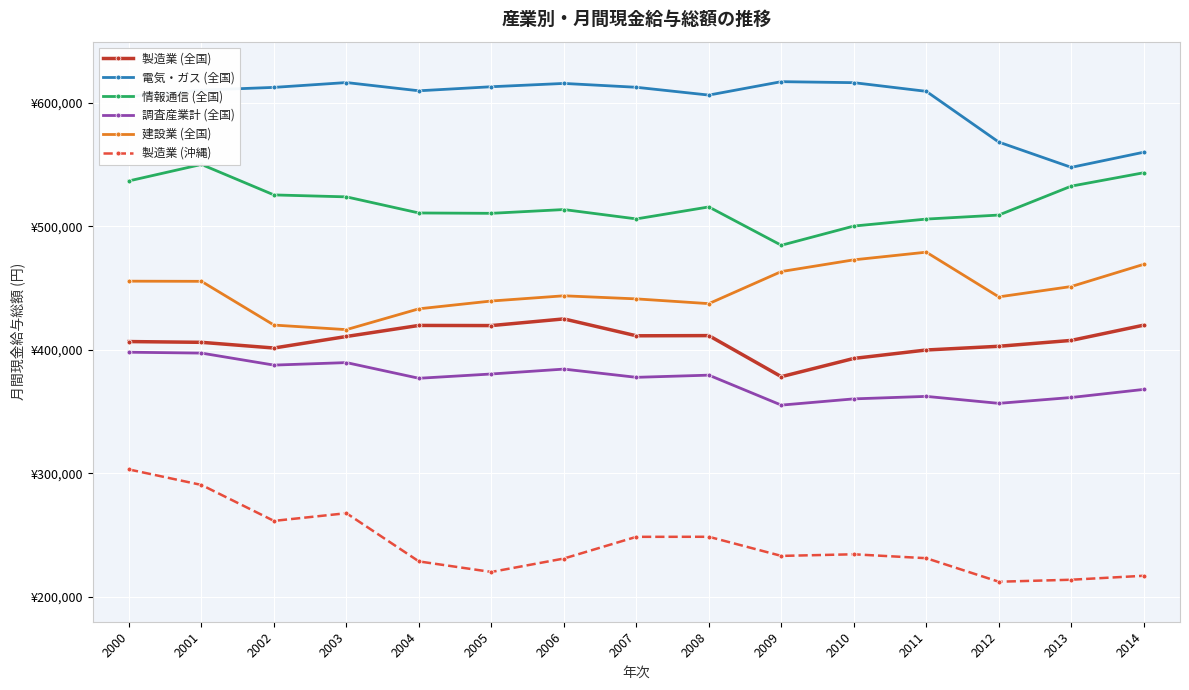

What is the difference between the 製造業 (全国) values at 2006 and 2014?

5066